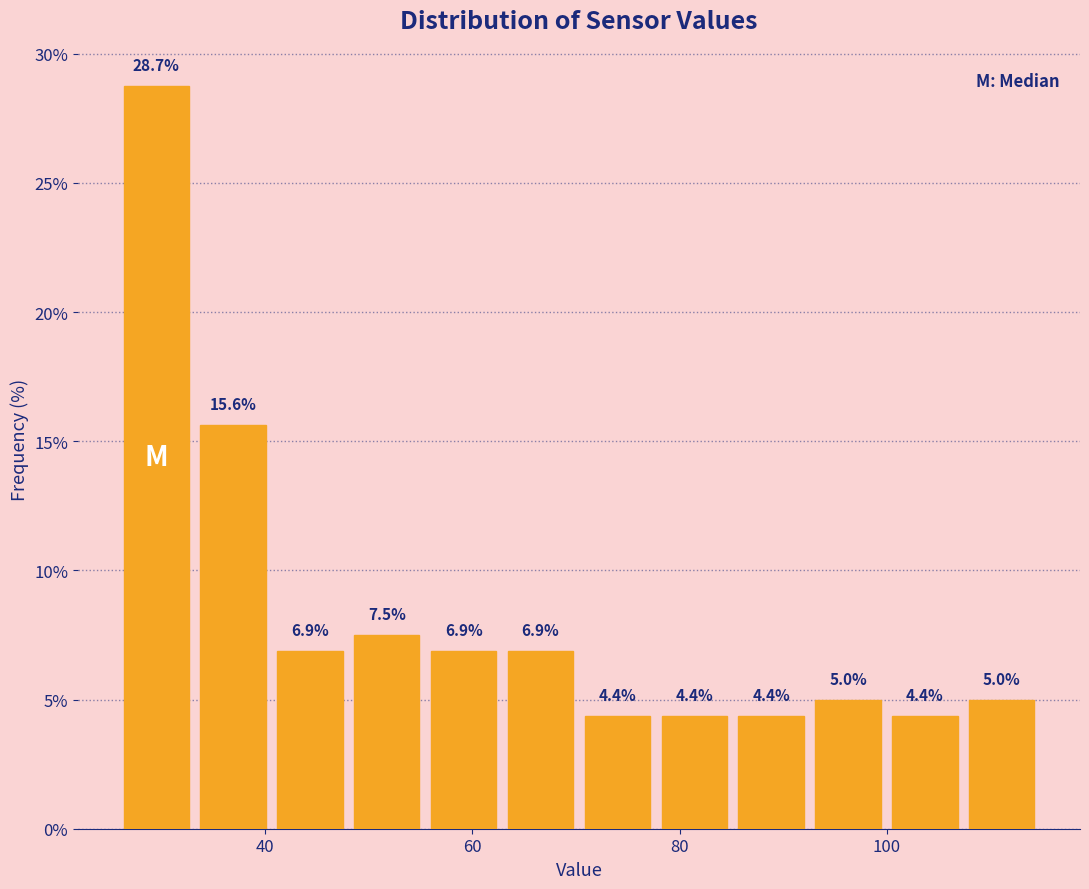

Read against the x-axis, roughly where is the centre of the tallest bar?

30